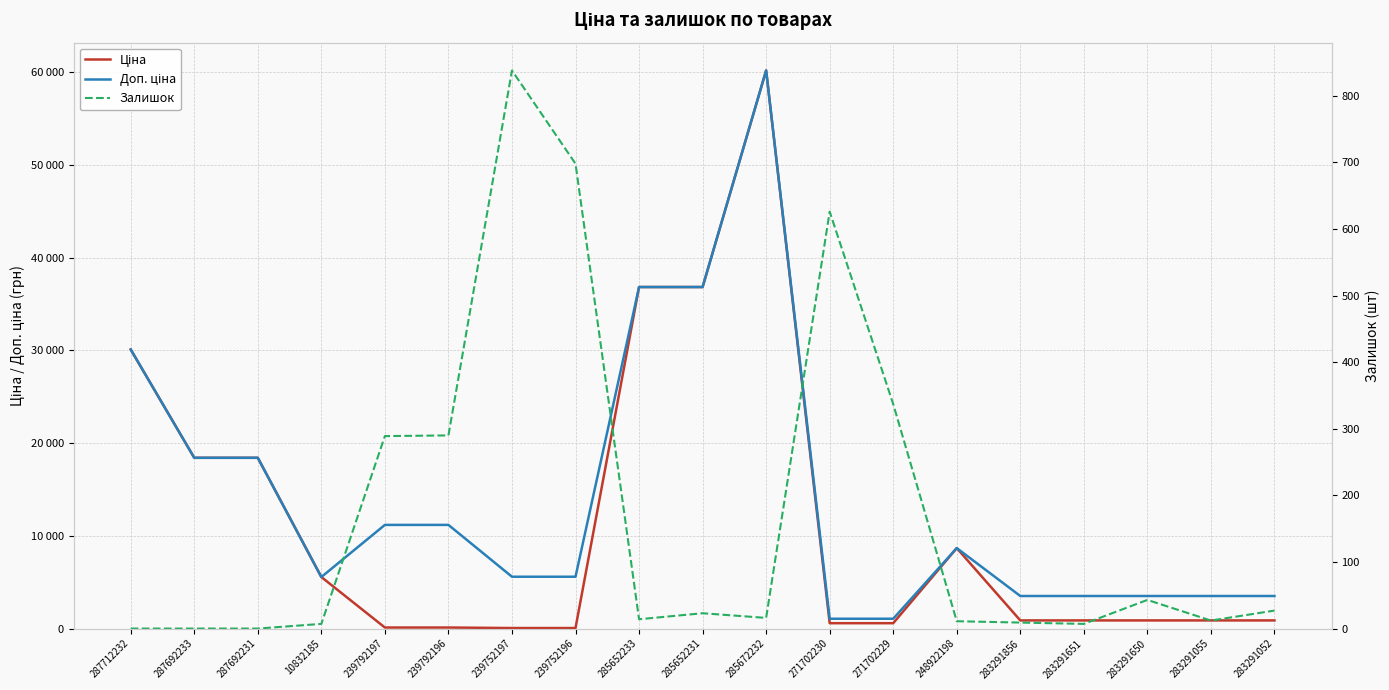

What is the label of the 18th point from the right?

287692233